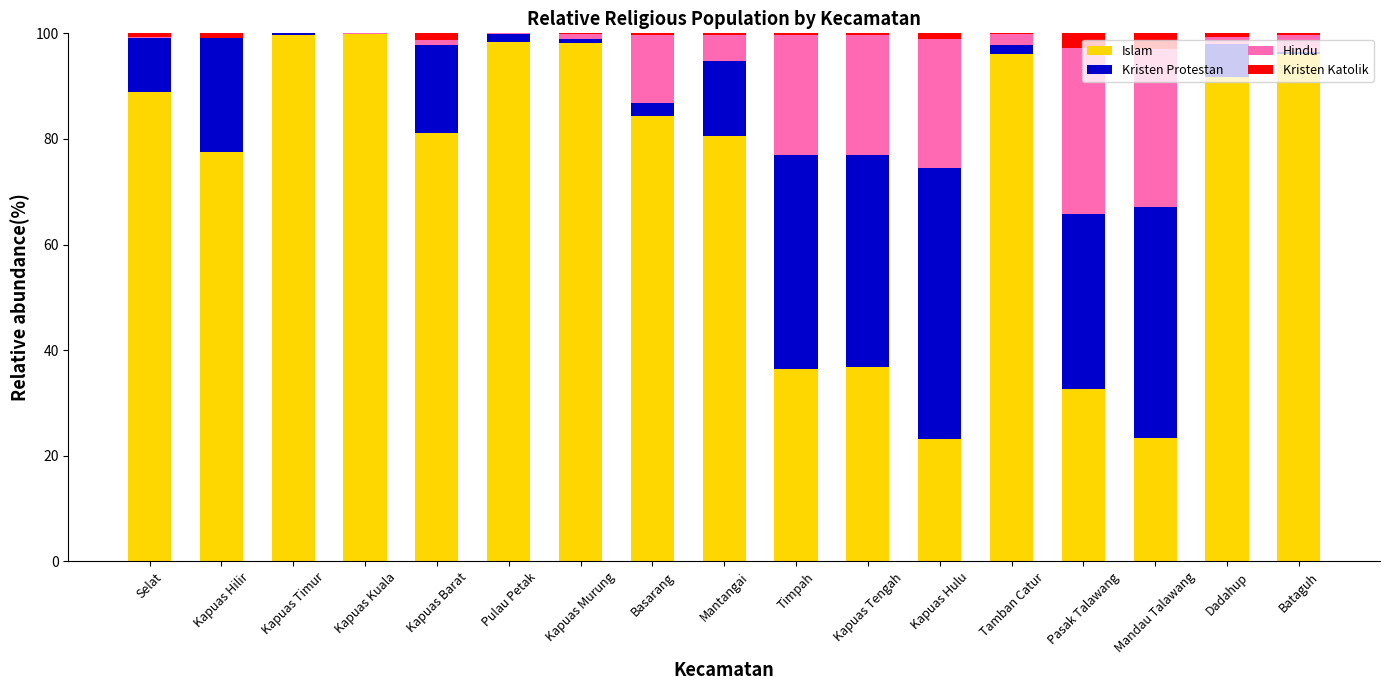

The value of Islam at Kapuas Kuala is 99.9. True or false?

True